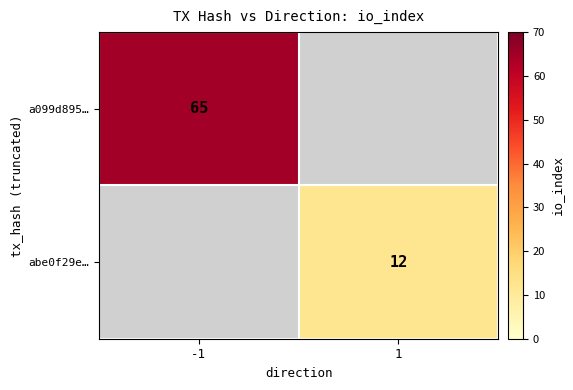

At how many categories does at least one series exceed 40?

1